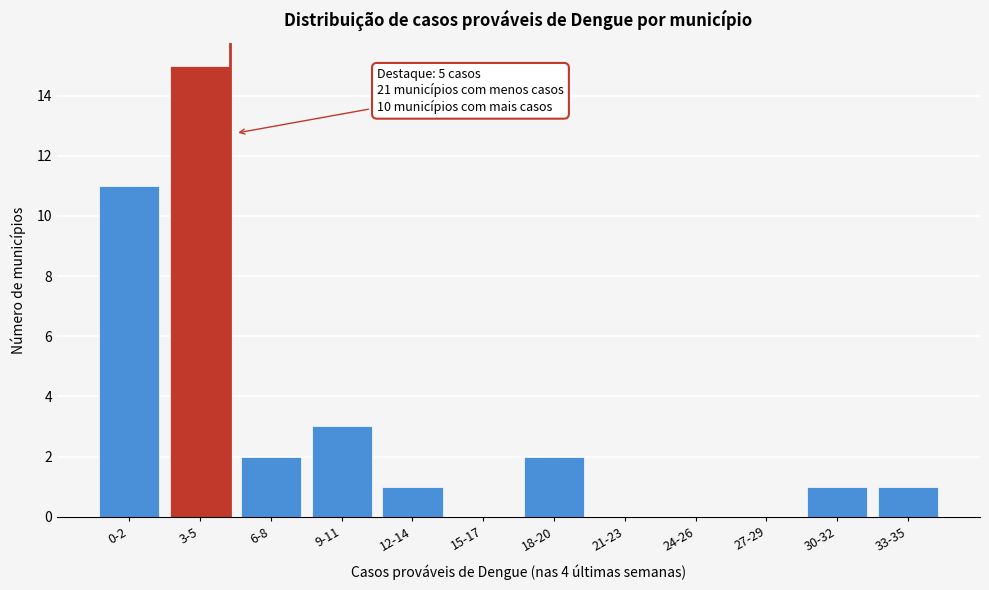

Reading left to right, what are all the values shown in this chart?

0-2=11	3-5=15	6-8=2	9-11=3	12-14=1	15-17=0	18-20=2	21-23=0	24-26=0	27-29=0	30-32=1	33-35=1